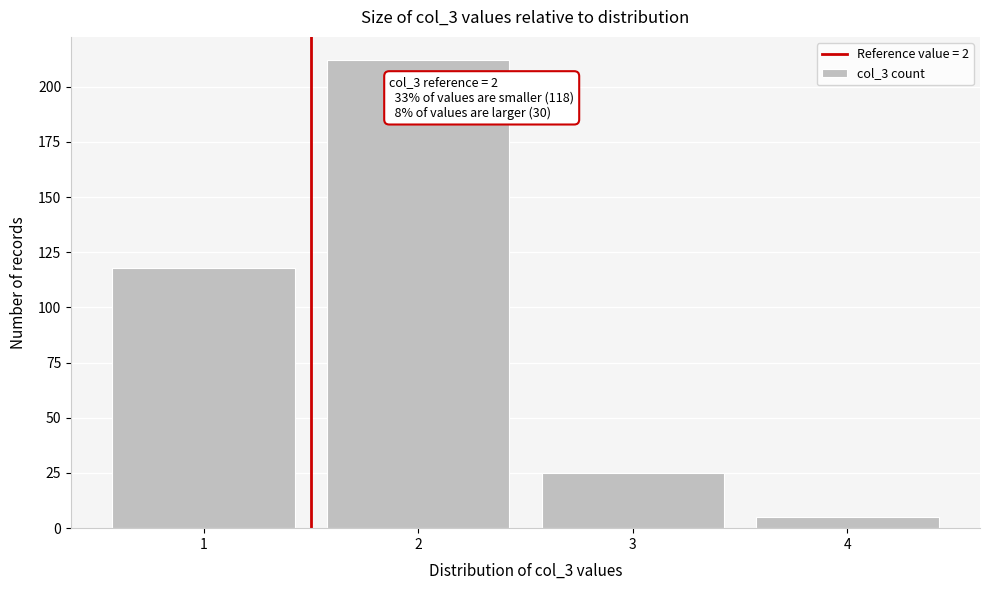

Reading left to right, transcribe all the data shown in this chart.

1=118	2=212	3=25	4=5